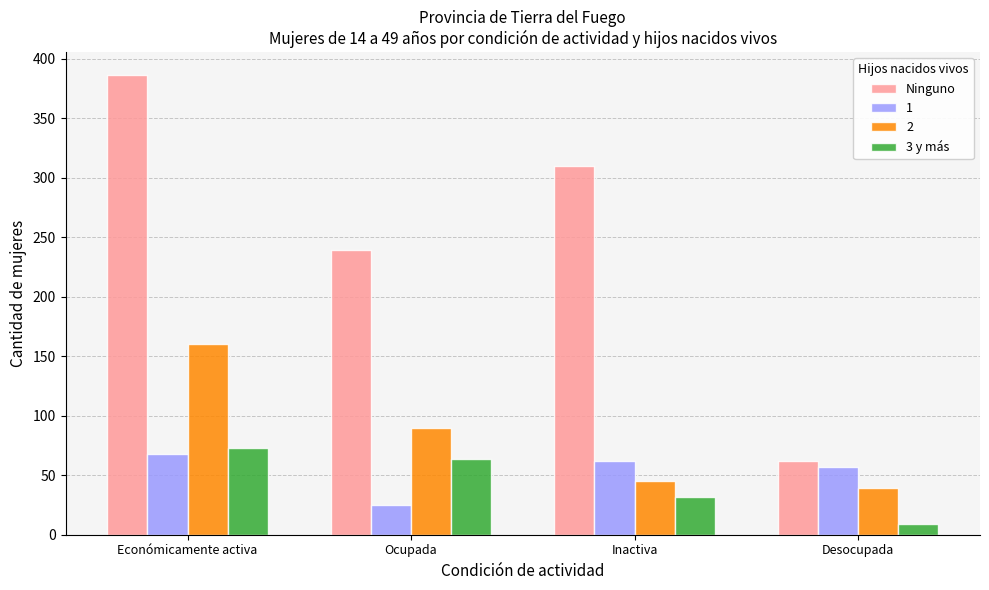

Where is Ninguno nearest to the value 224?

Ocupada